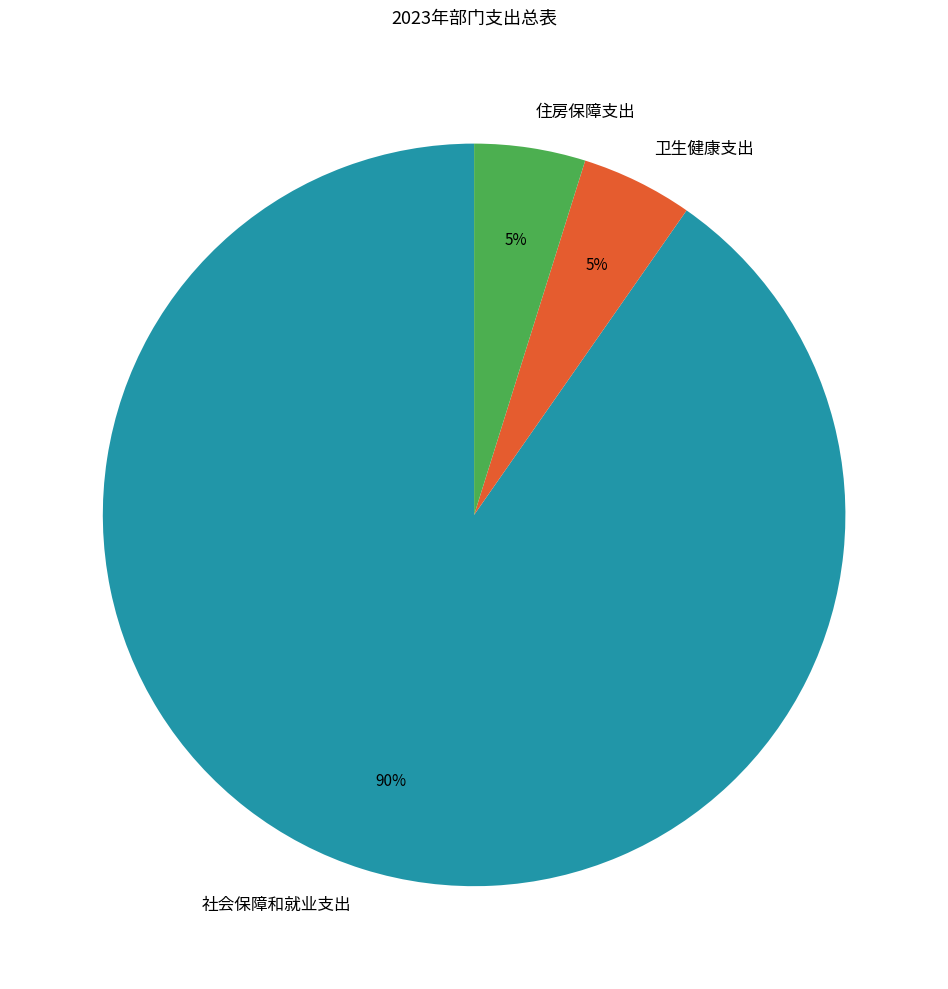

To the nearest percent, what portion does 卫生健康支出 represent?

5%